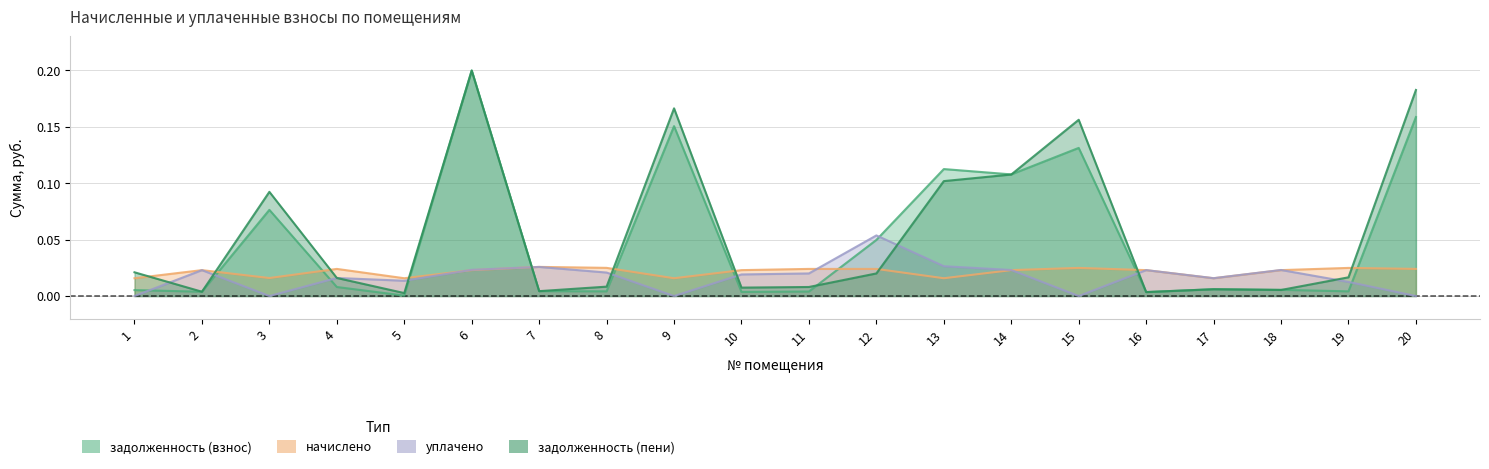

At how many categories does at least one series exceed 0?

20